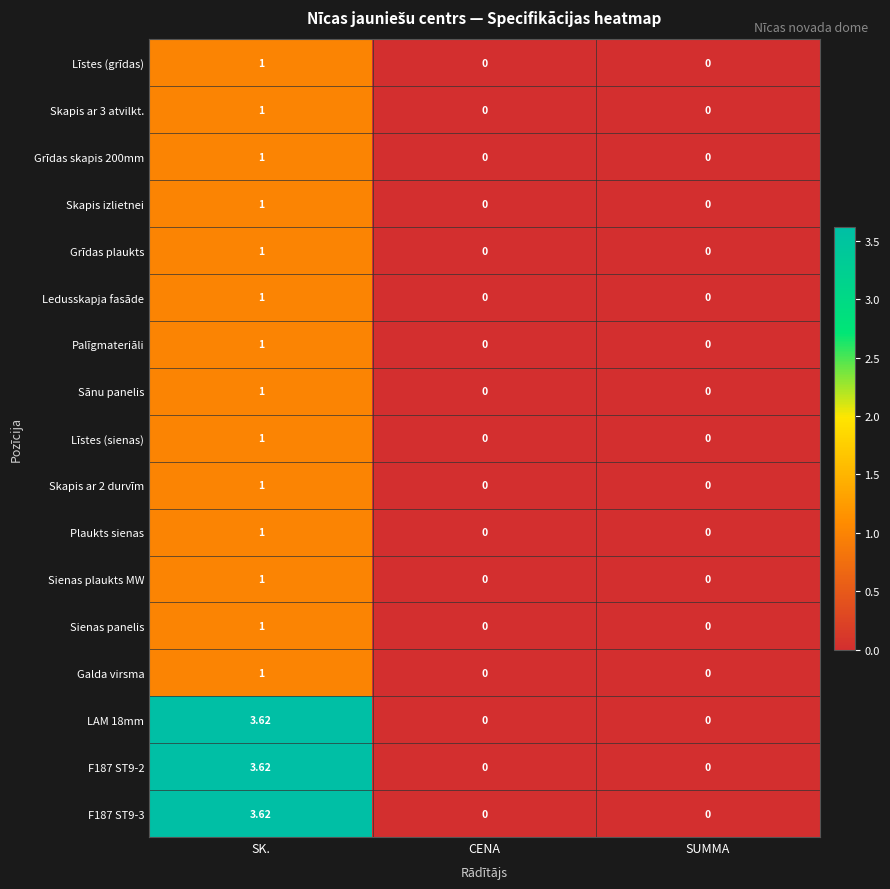

Is the value of Līstes (sienas) at SK. greater than the value of Skapis ar 2 durvīm at SUMMA?

Yes